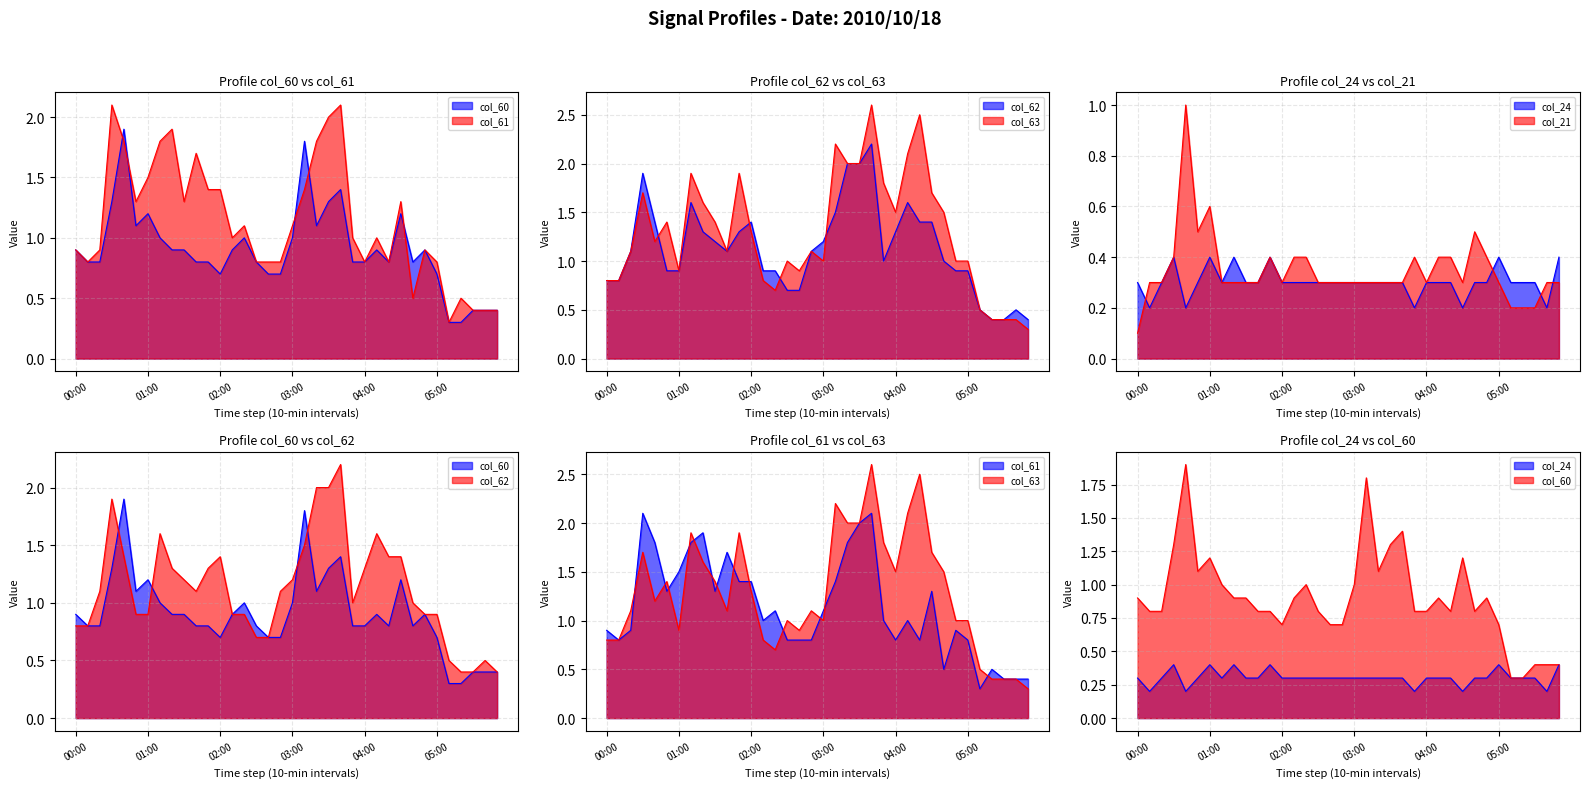

Which series changed the most between 04:30 and 05:30?

col_63